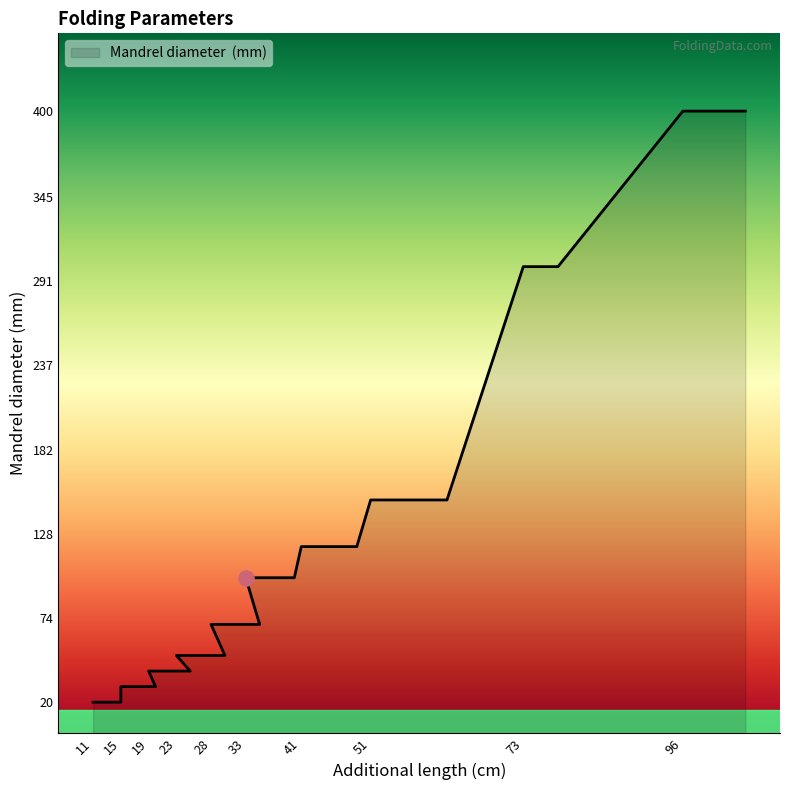

What is the change in value from 11 to 30?

+30